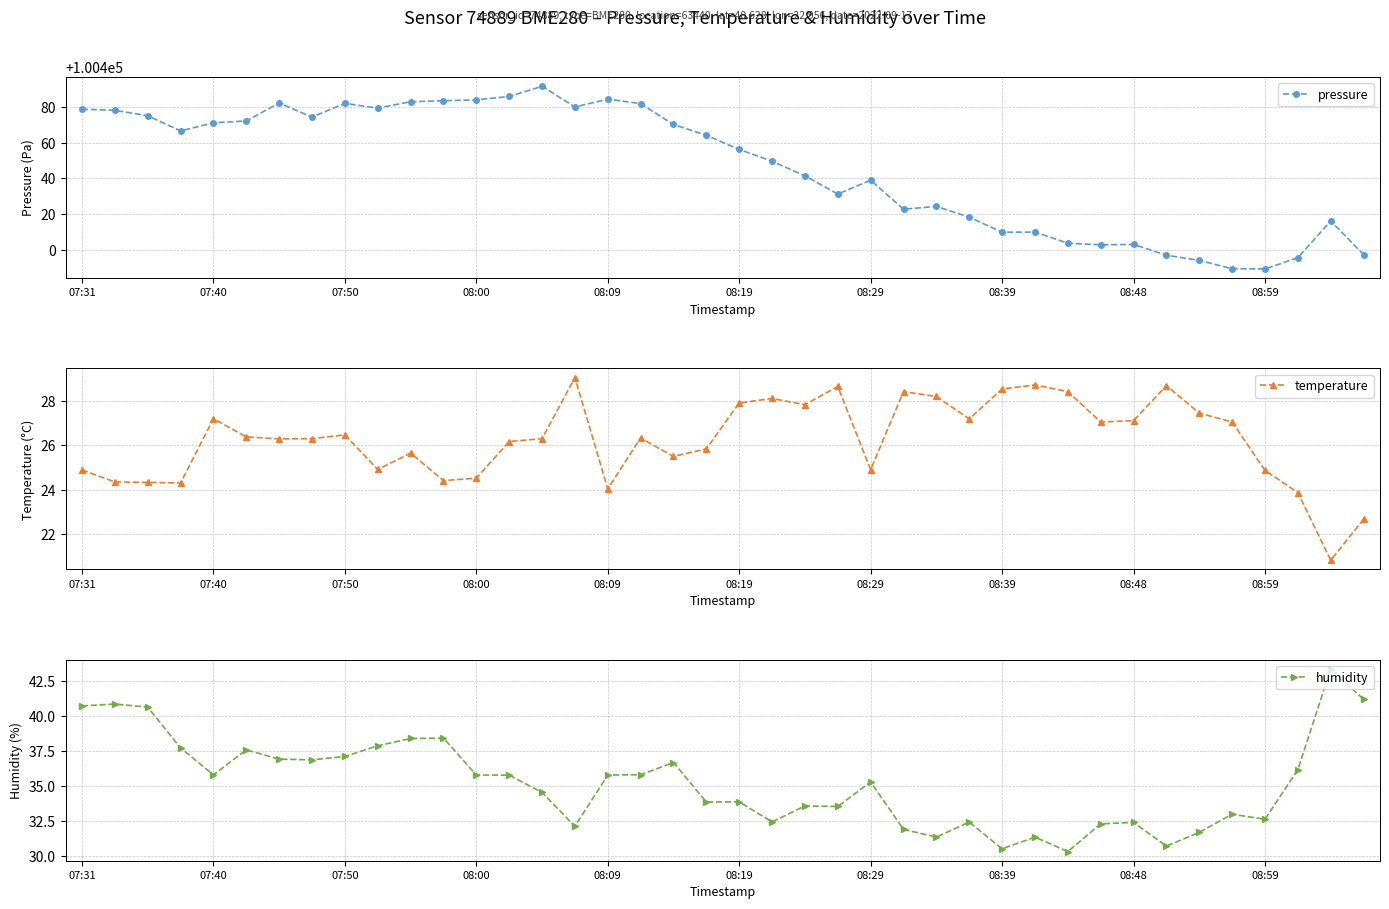

True or false: humidity and pressure intersect in this chart.

False